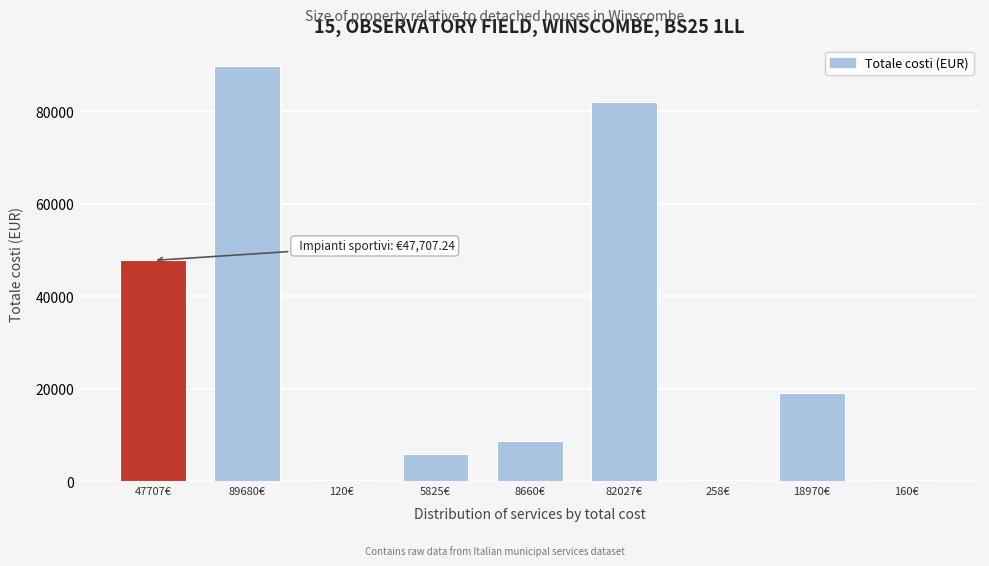

What is the change in value from 89680€ to 18970€?

-70710.6